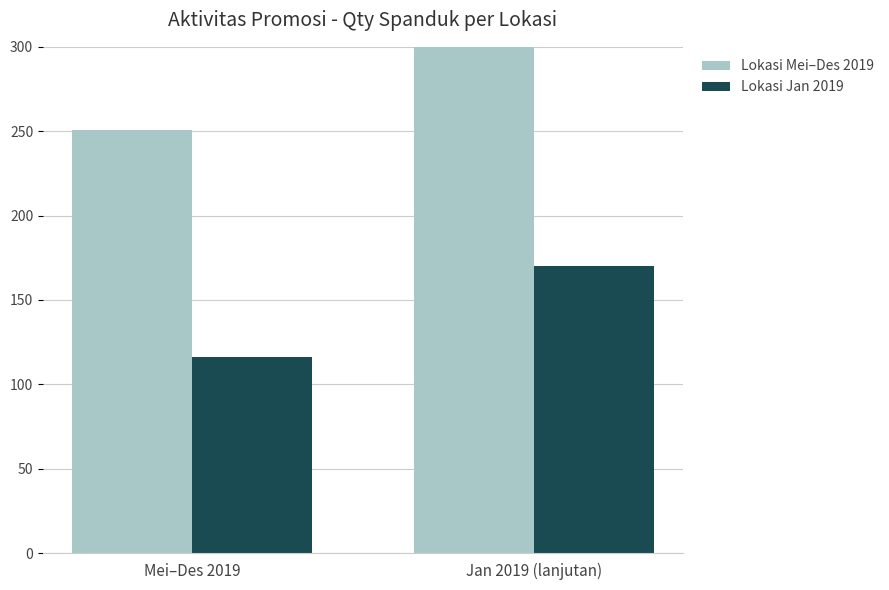

What is the maximum value for Lokasi Mei–Des 2019?

300